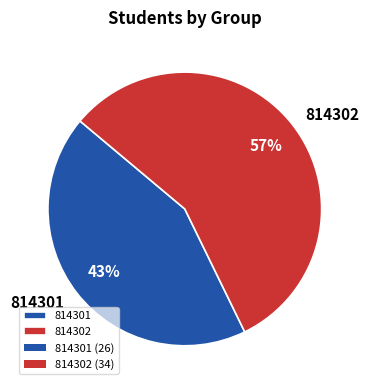

Does 814302 represent more than half of the total?

Yes